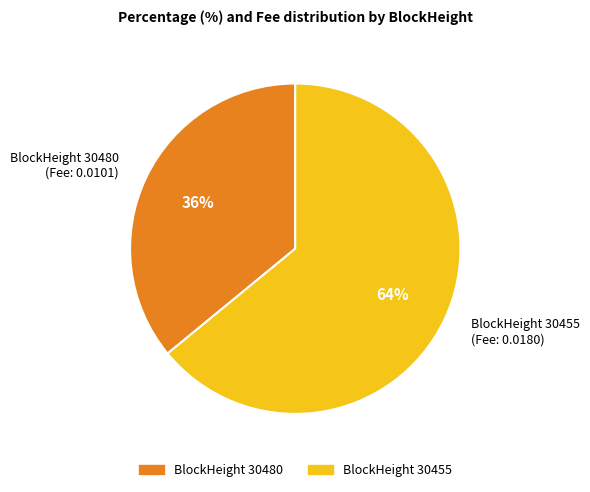

To the nearest percent, what is the difference between the BlockHeight 30455 (Fee: 0.0180) and BlockHeight 30480 (Fee: 0.0101) slice percentages?

28%